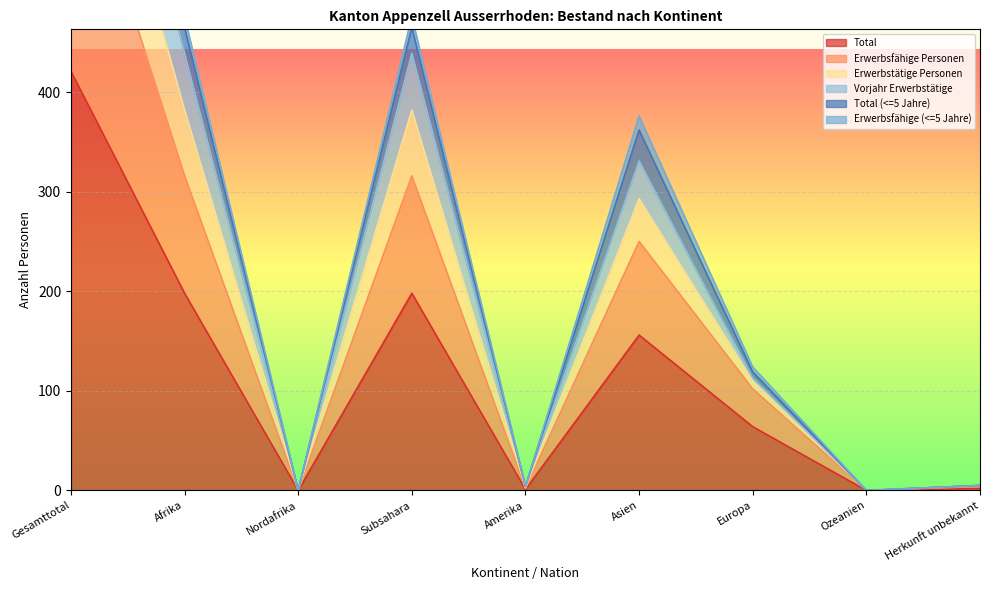

Where does the Erwerbsfähige (<=5 Jahre) series first go above 110?

Gesamttotal